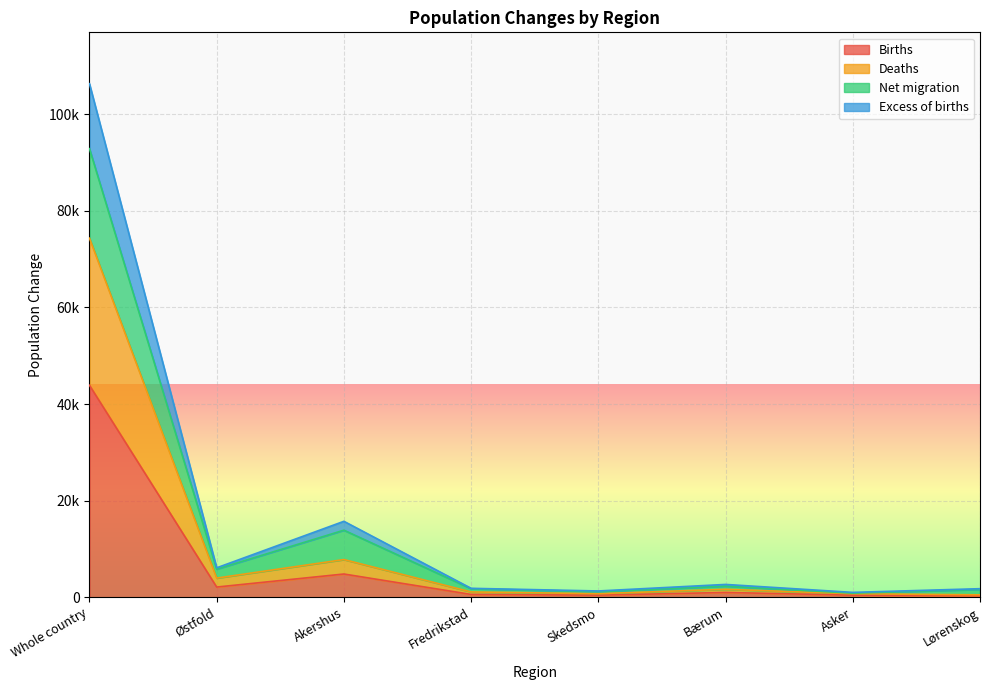

How many interior local peaks does the Births series have?

2